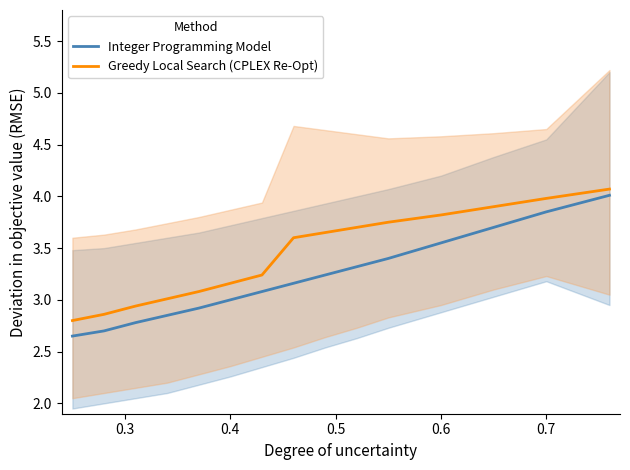

How many values in the Integer Programming Model series are below 3?

5